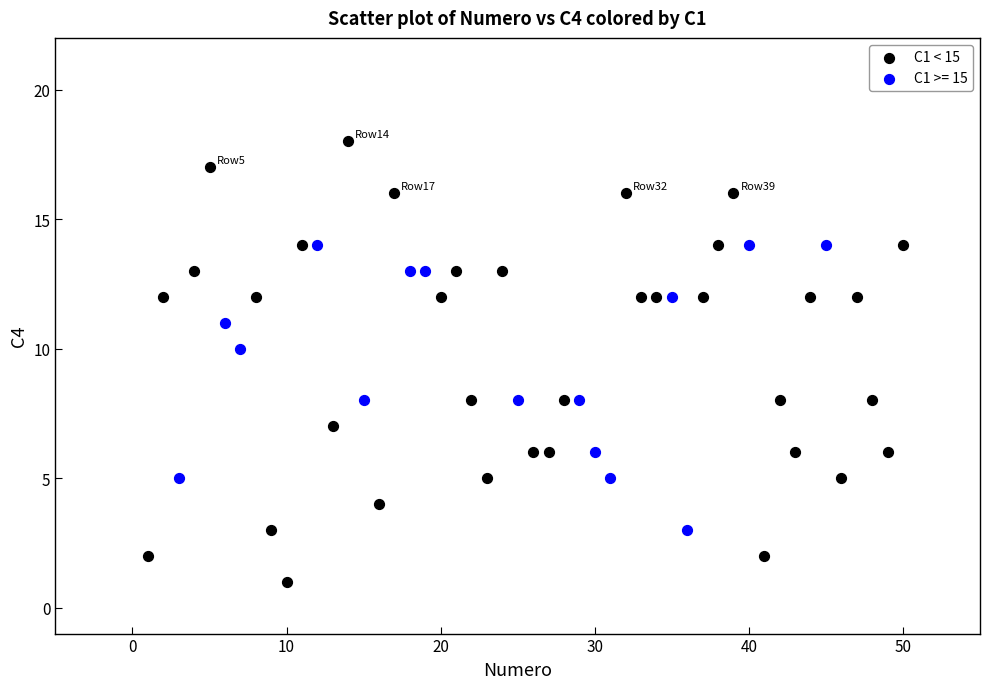

Which series has the widest spread of Y values?

C1 < 15